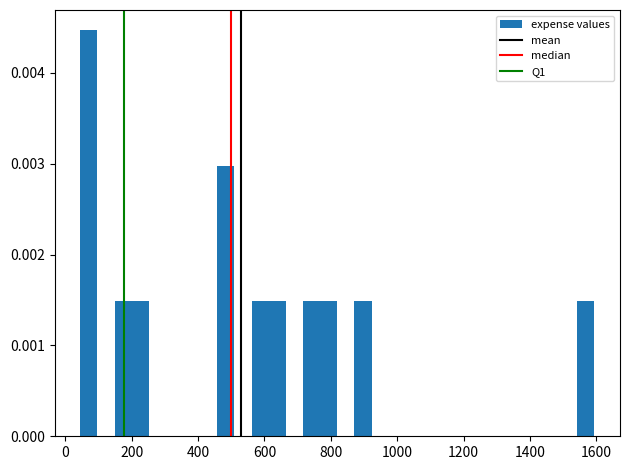

Around what value on the x-axis is the tallest bar? Give the approximate position of its centre, as read against the axis.

80